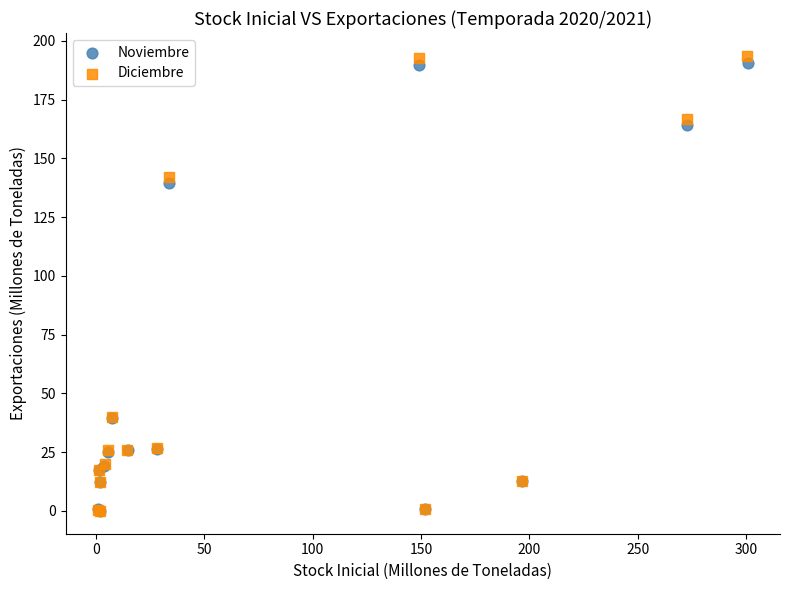

Which series has the largest Y range (max minus min)?

Diciembre